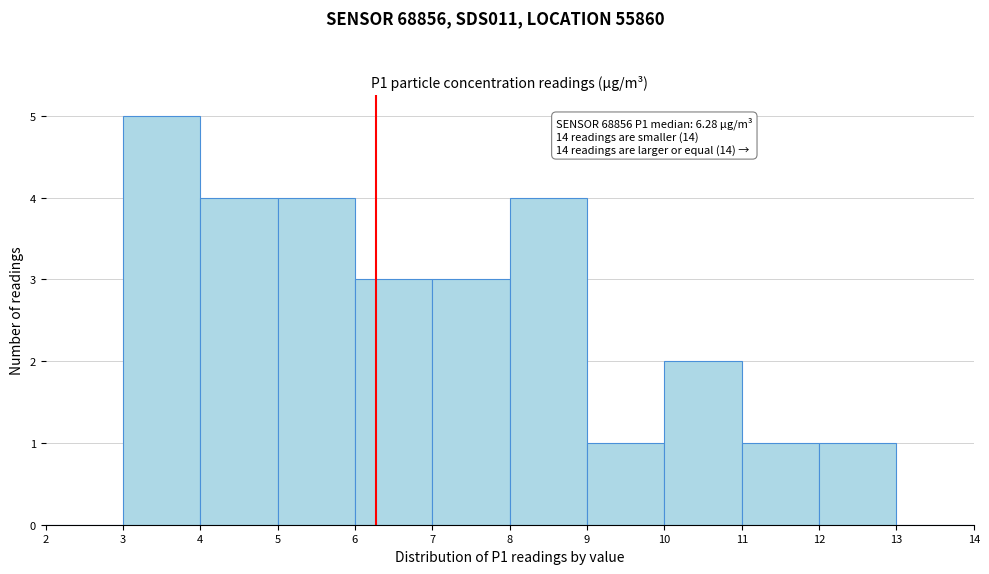

Which range on the x-axis has the tallest bar?

3 to 4